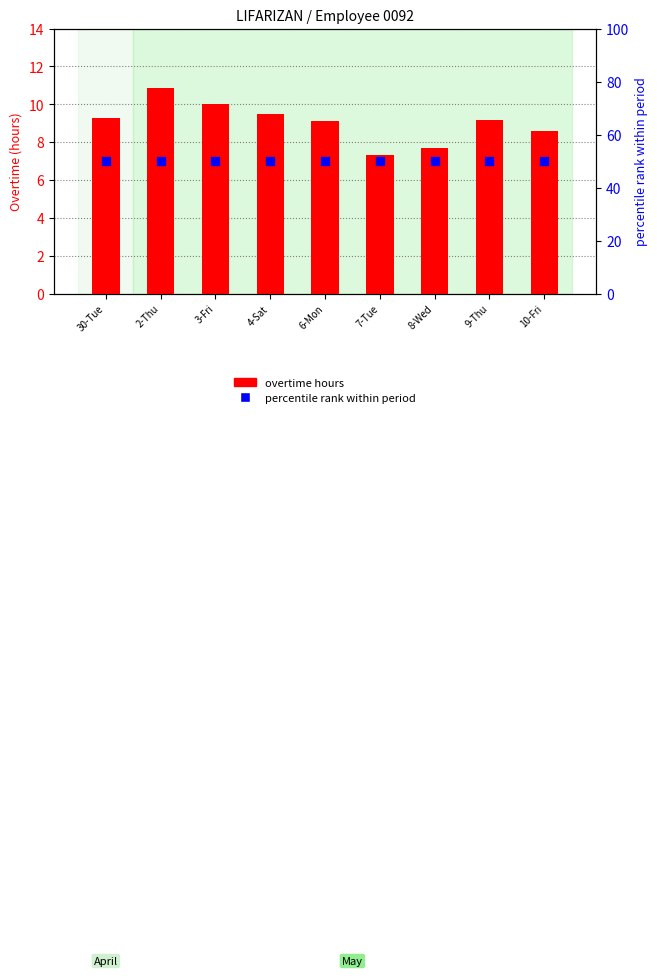

Which series contains the lowest Y value?

overtime hours